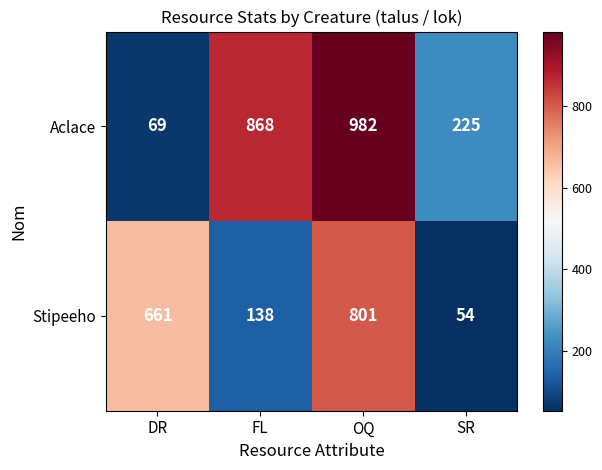

Rank the series by their average value, from highest to lowest.

Aclace, Stipeeho